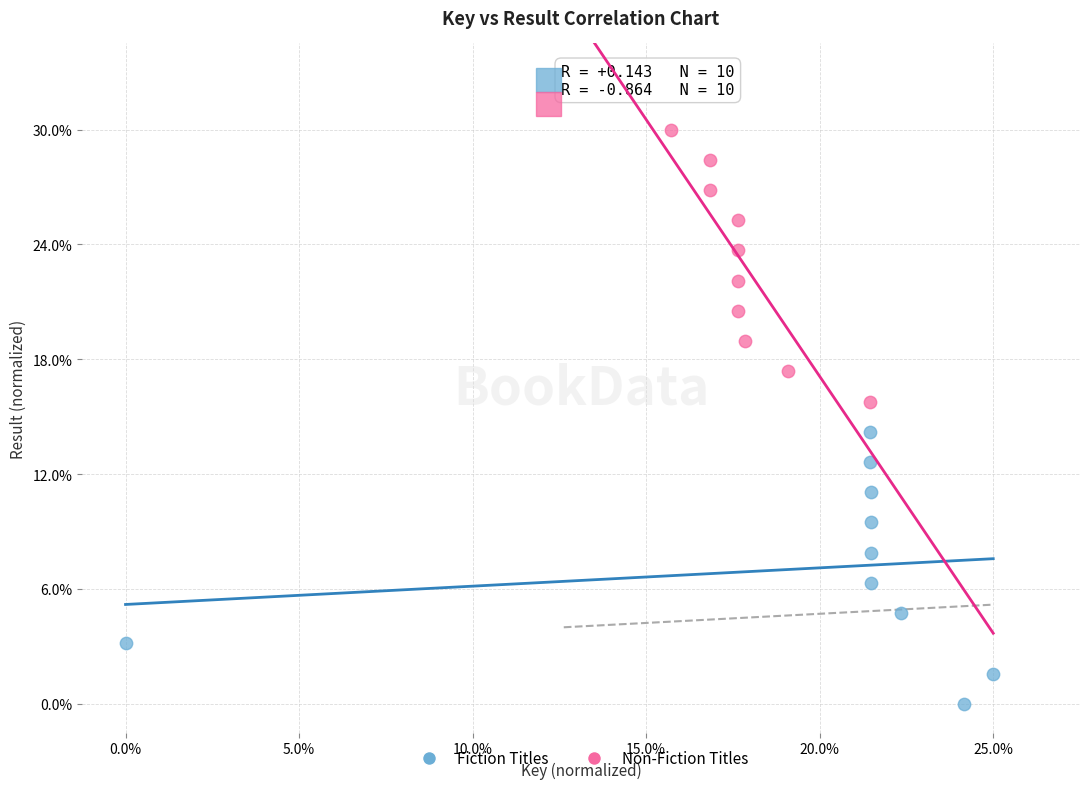

What are all the series names shown in the legend?

Fiction Titles, Non-Fiction Titles